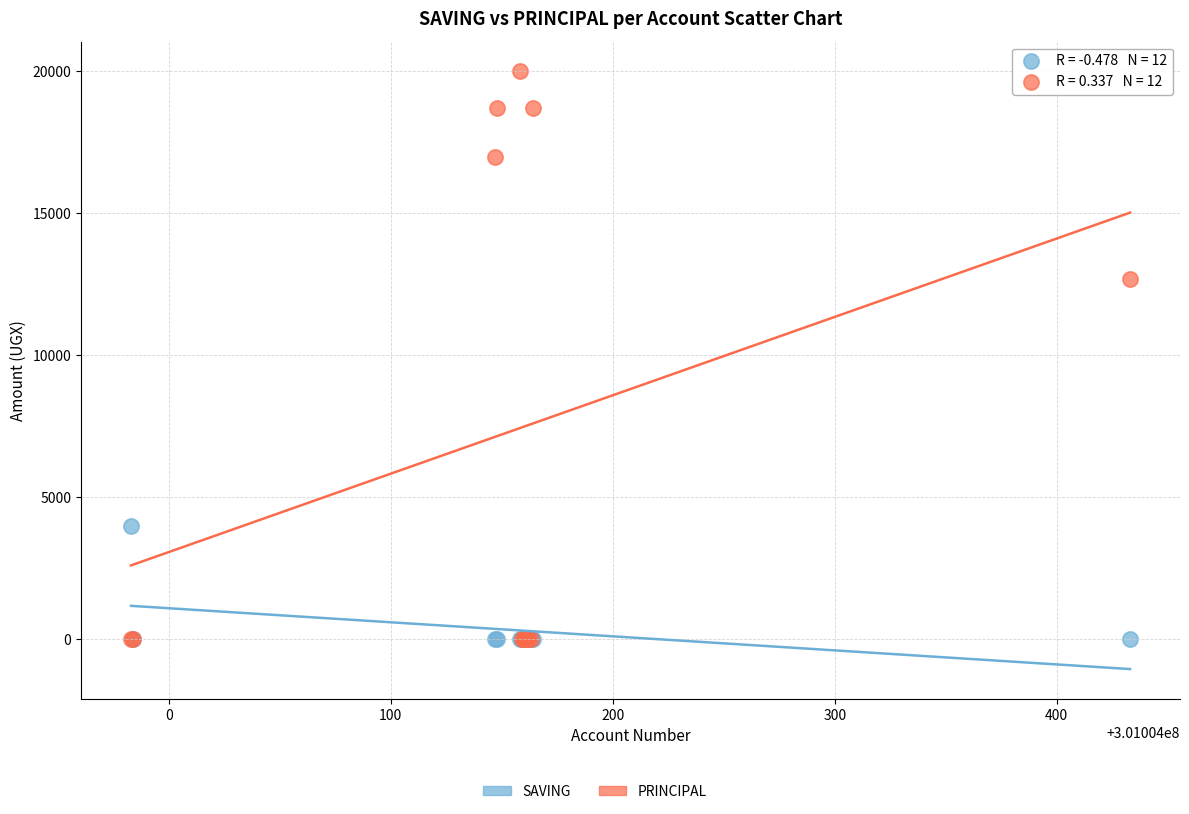

In the PRINCIPAL series, what Y value is closest to 10000?

12700